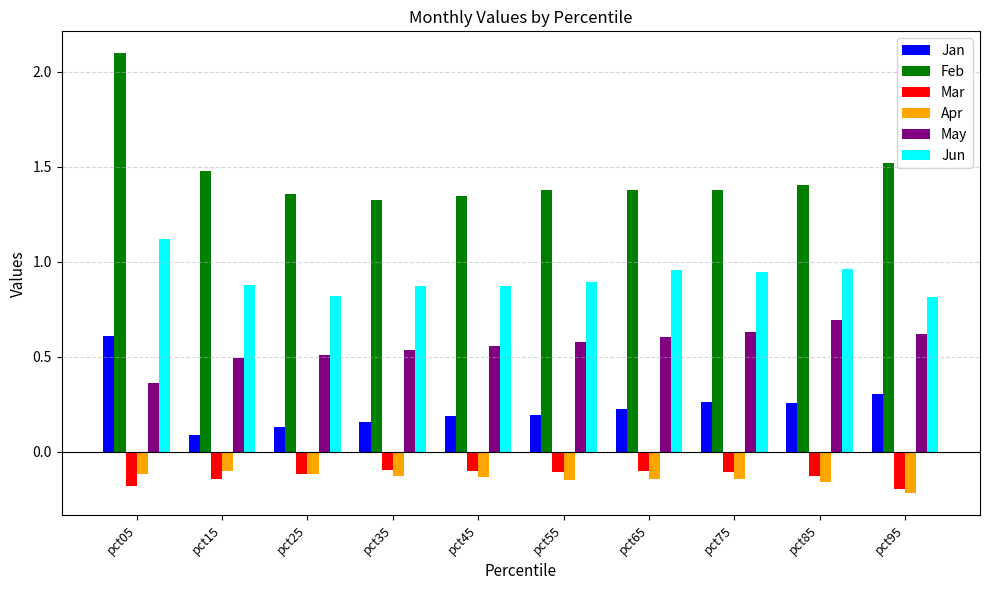

Which series has the widest spread of values?

Feb